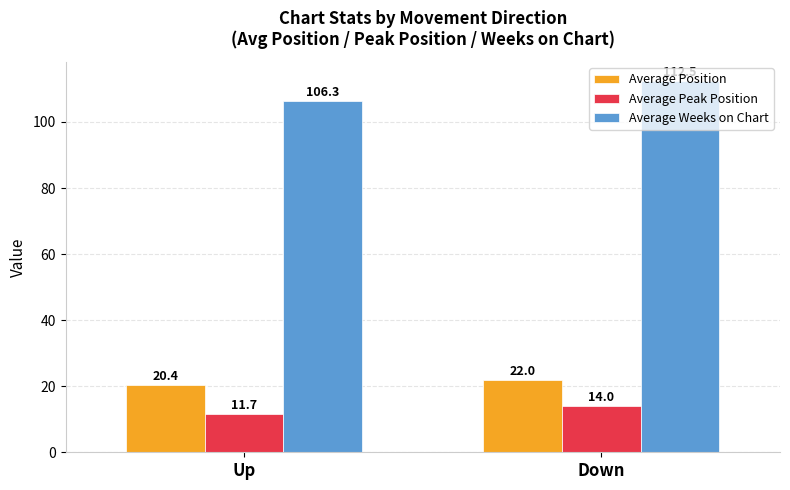

Which category has the highest value across all series?

Down